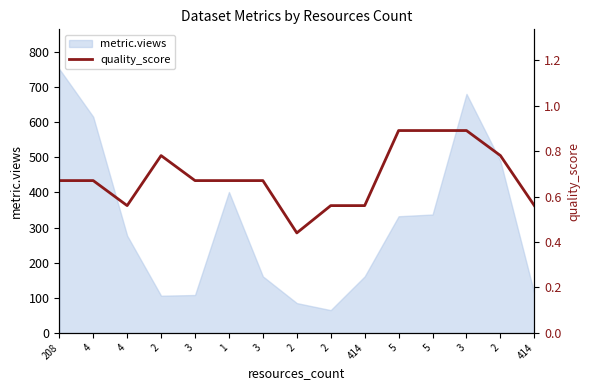

What is the change in value from 3 to 2?

-0.1